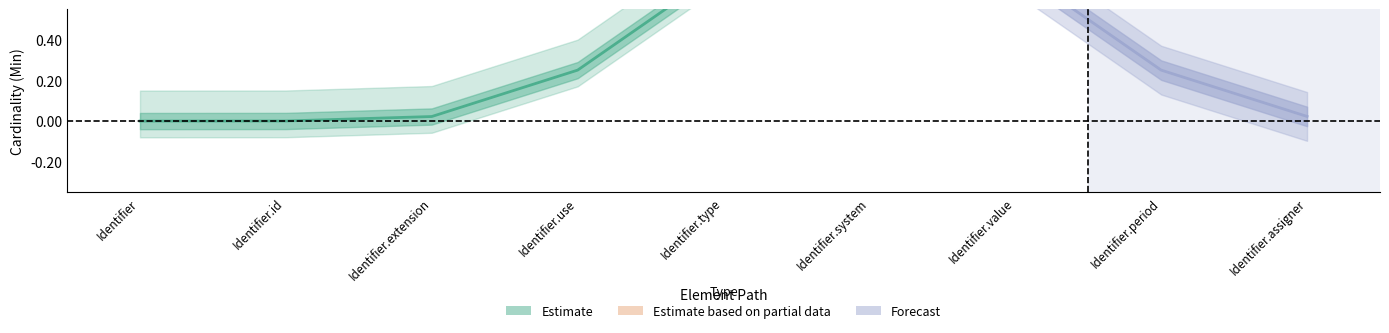

What is the label of the 6th point from the left?

Identifier.system